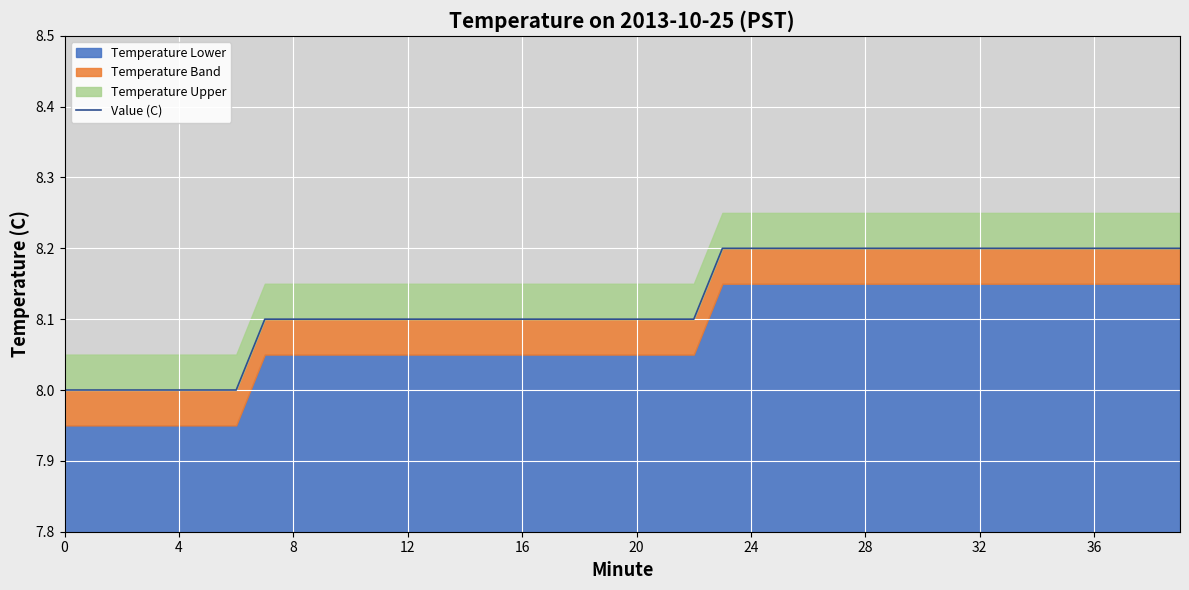

Approximately how many times larger is the value at 33 compared to 36?

1.0